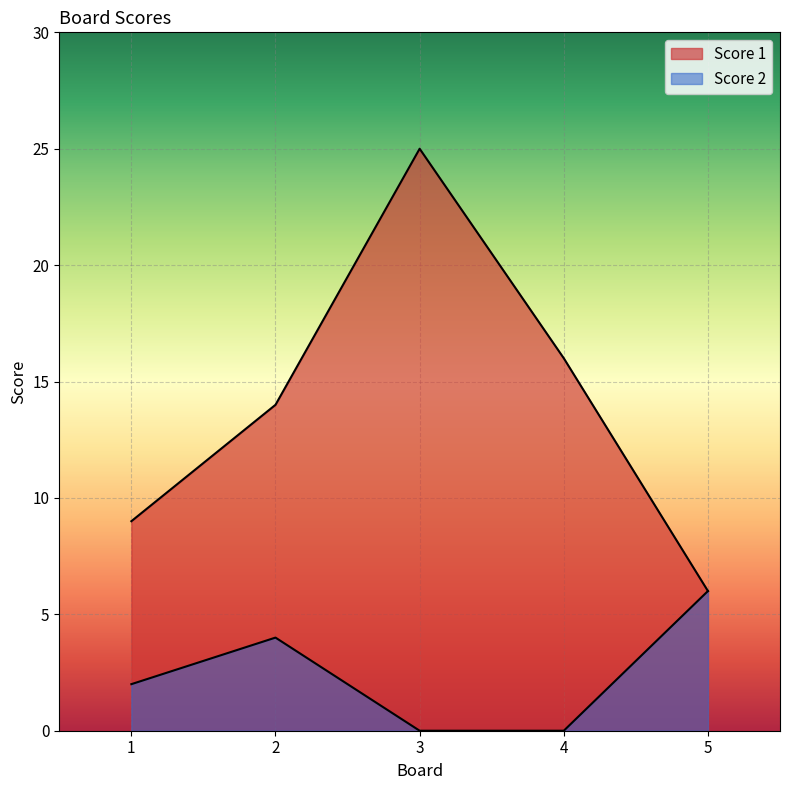

How many lines are shown in the chart?

2